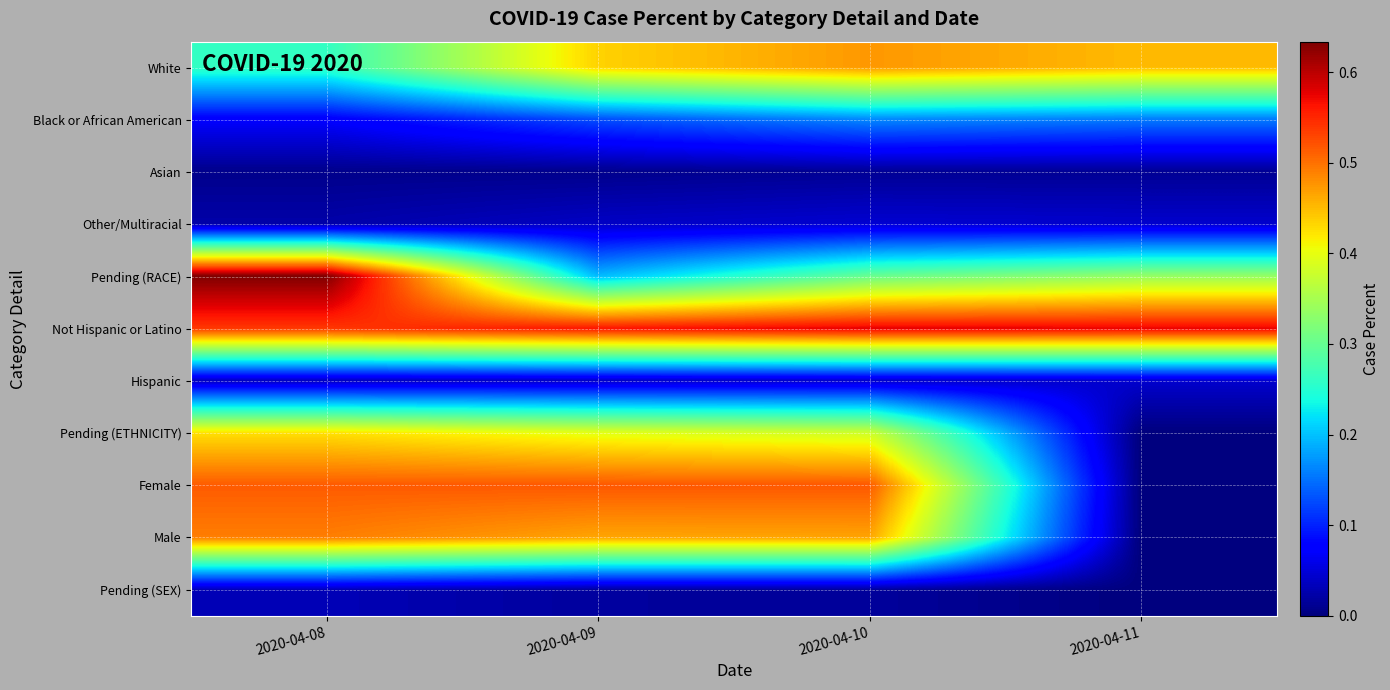

What is the total value across all series at 2020-04-08?

3.0